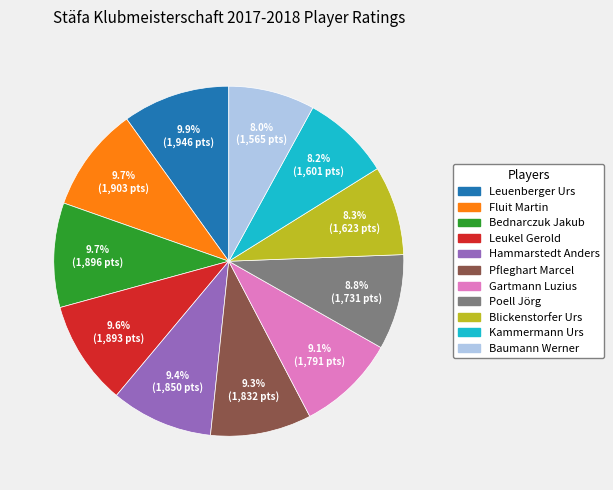

To the nearest percent, what portion does Baumann Werner represent?

8%